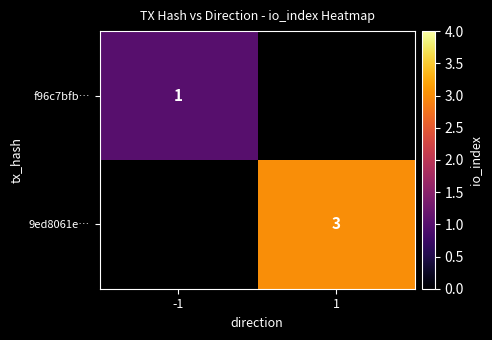

At which category does the chart reach its minimum across all series?

-1